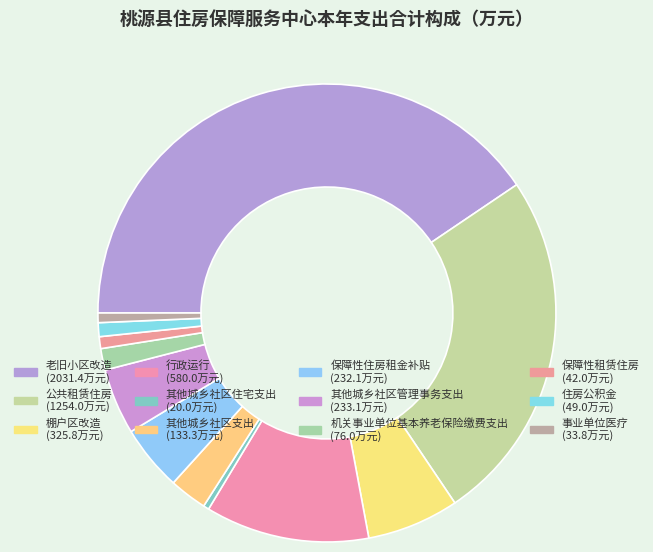

What is the smallest slice in the pie chart?

其他城乡社区住宅支出